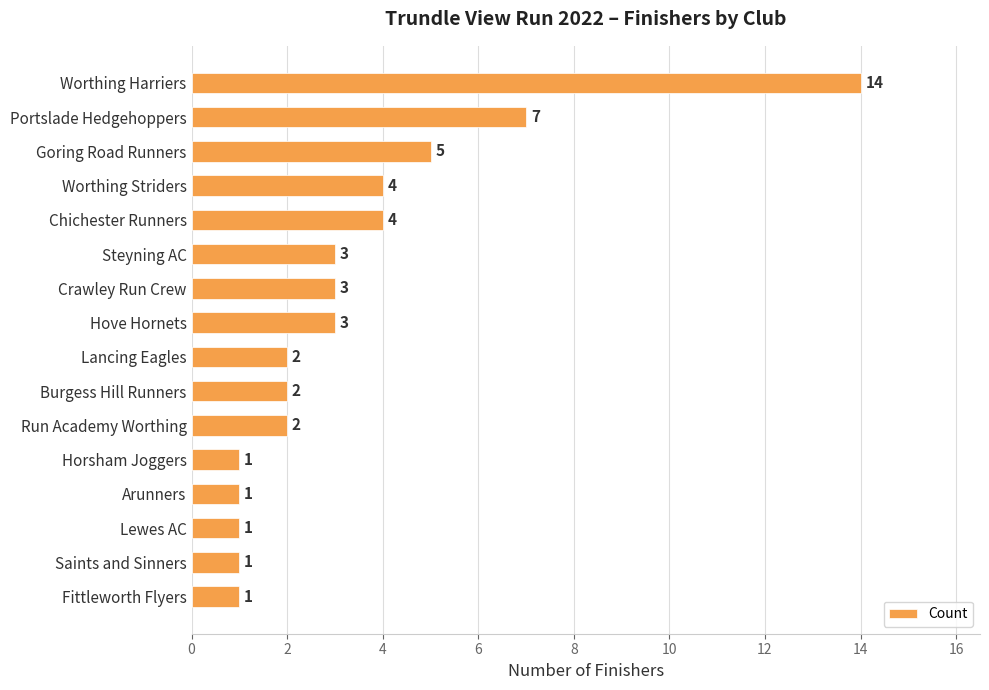

What is the ratio of the value at Chichester Runners to the value at Steyning AC?

1.3